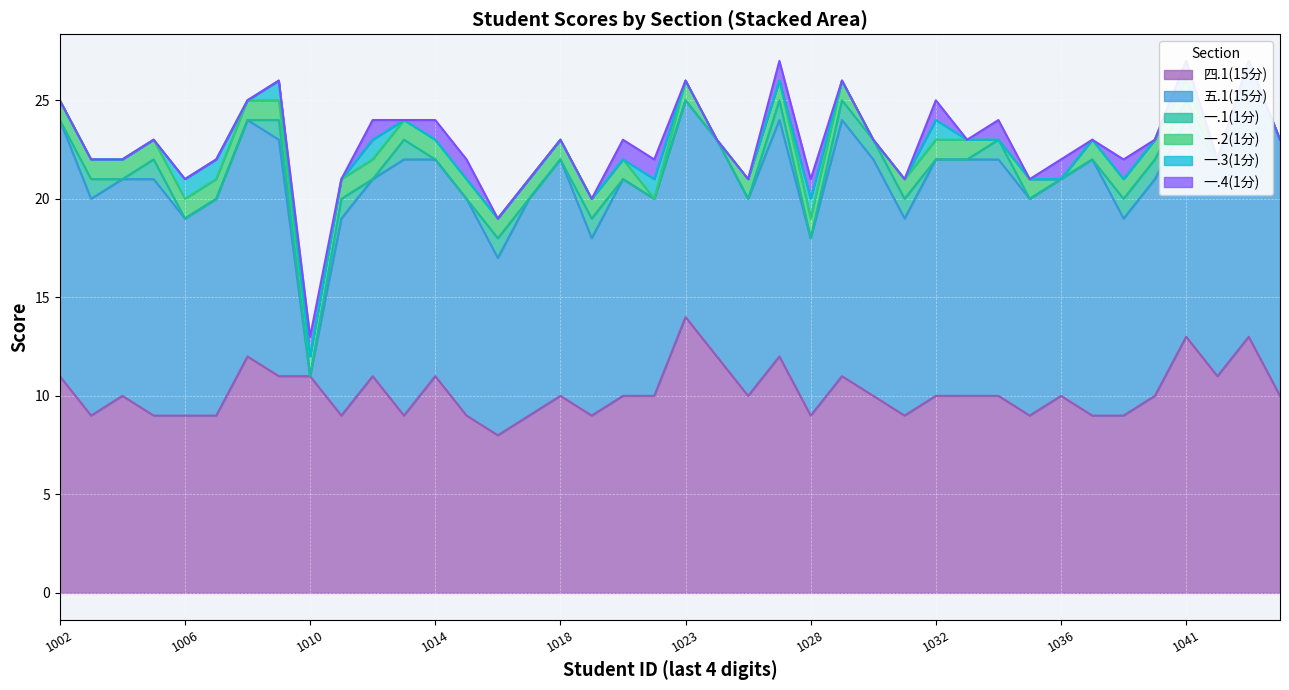

Reading left to right, transcribe all the data shown in this chart.

四.1(15分): 2023061002=11	2023061003=9	2023061004=10	2023061005=9	2023061006=9	2023061007=9	2023061008=12	2023061009=11	2023061010=11	2023061011=9	2023061012=11	2023061013=9	2023061014=11	2023061015=9	2023061016=8	2023061017=9	2023061018=10	2023061020=9	2023061021=10	2023061022=10	2023061023=14	2023061024=12	2023061025=10	2023061027=12	2023061028=9	2023061029=11	2023061030=10	2023061031=9	2023061032=10	2023061033=10	2023061034=10	2023061035=9	2023061036=10	2023061037=9	2023061038=9	2023061040=10	2023061041=13	2023061042=11	2023061043=13	2023061044=10
五.1(15分): 2023061002=13	2023061003=11	2023061004=11	2023061005=12	2023061006=10	2023061007=11	2023061008=12	2023061009=12	2023061010=0	2023061011=10	2023061012=10	2023061013=13	2023061014=11	2023061015=11	2023061016=9	2023061017=11	2023061018=12	2023061020=9	2023061021=11	2023061022=10	2023061023=11	2023061024=11	2023061025=10	2023061027=12	2023061028=9	2023061029=13	2023061030=12	2023061031=10	2023061032=12	2023061033=12	2023061034=12	2023061035=11	2023061036=11	2023061037=13	2023061038=10	2023061040=11	2023061041=11	2023061042=11	2023061043=14	2023061044=13
一.1(1分): 2023061002=0	2023061003=1	2023061004=0	2023061005=1	2023061006=0	2023061007=0	2023061008=0	2023061009=1	2023061010=0	2023061011=1	2023061012=0	2023061013=1	2023061014=0	2023061015=0	2023061016=1	2023061017=0	2023061018=0	2023061020=1	2023061021=0	2023061022=0	2023061023=0	2023061024=0	2023061025=0	2023061027=1	2023061028=0	2023061029=1	2023061030=1	2023061031=1	2023061032=0	2023061033=0	2023061034=1	2023061035=0	2023061036=0	2023061037=0	2023061038=1	2023061040=1	2023061041=1	2023061042=0	2023061043=0	2023061044=0
一.2(1分): 2023061002=1	2023061003=1	2023061004=1	2023061005=1	2023061006=1	2023061007=1	2023061008=1	2023061009=1	2023061010=1	2023061011=1	2023061012=1	2023061013=1	2023061014=1	2023061015=1	2023061016=1	2023061017=1	2023061018=1	2023061020=1	2023061021=1	2023061022=0	2023061023=1	2023061024=0	2023061025=1	2023061027=1	2023061028=1	2023061029=1	2023061030=0	2023061031=1	2023061032=1	2023061033=1	2023061034=0	2023061035=1	2023061036=0	2023061037=1	2023061038=1	2023061040=1	2023061041=1	2023061042=0	2023061043=0	2023061044=0
一.3(1分): 2023061002=0	2023061003=0	2023061004=0	2023061005=0	2023061006=1	2023061007=1	2023061008=0	2023061009=1	2023061010=0	2023061011=0	2023061012=1	2023061013=0	2023061014=0	2023061015=0	2023061016=0	2023061017=0	2023061018=0	2023061020=0	2023061021=0	2023061022=1	2023061023=0	2023061024=0	2023061025=0	2023061027=0	2023061028=1	2023061029=0	2023061030=0	2023061031=0	2023061032=1	2023061033=0	2023061034=0	2023061035=0	2023061036=0	2023061037=0	2023061038=0	2023061040=0	2023061041=1	2023061042=0	2023061043=0	2023061044=0
一.4(1分): 2023061002=0	2023061003=0	2023061004=0	2023061005=0	2023061006=0	2023061007=0	2023061008=0	2023061009=0	2023061010=1	2023061011=0	2023061012=1	2023061013=0	2023061014=1	2023061015=1	2023061016=0	2023061017=0	2023061018=0	2023061020=0	2023061021=1	2023061022=1	2023061023=0	2023061024=0	2023061025=0	2023061027=1	2023061028=1	2023061029=0	2023061030=0	2023061031=0	2023061032=1	2023061033=0	2023061034=1	2023061035=0	2023061036=1	2023061037=0	2023061038=1	2023061040=0	2023061041=0	2023061042=0	2023061043=0	2023061044=0